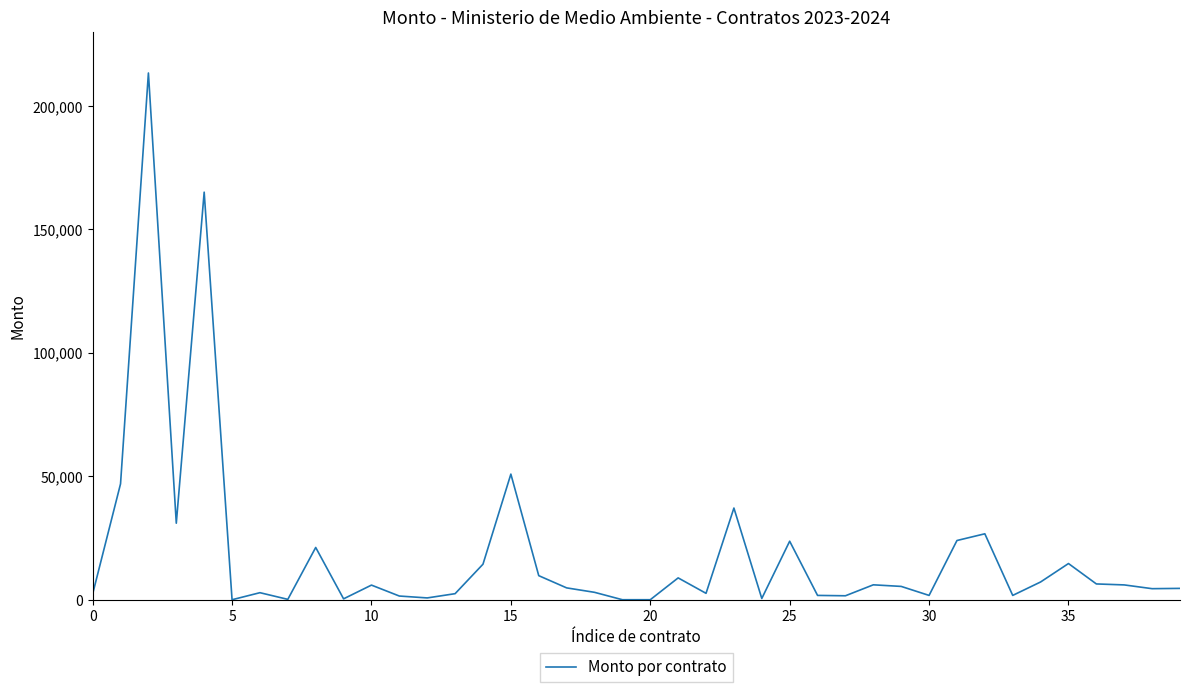

What is the greatest value displayed?

213408.9